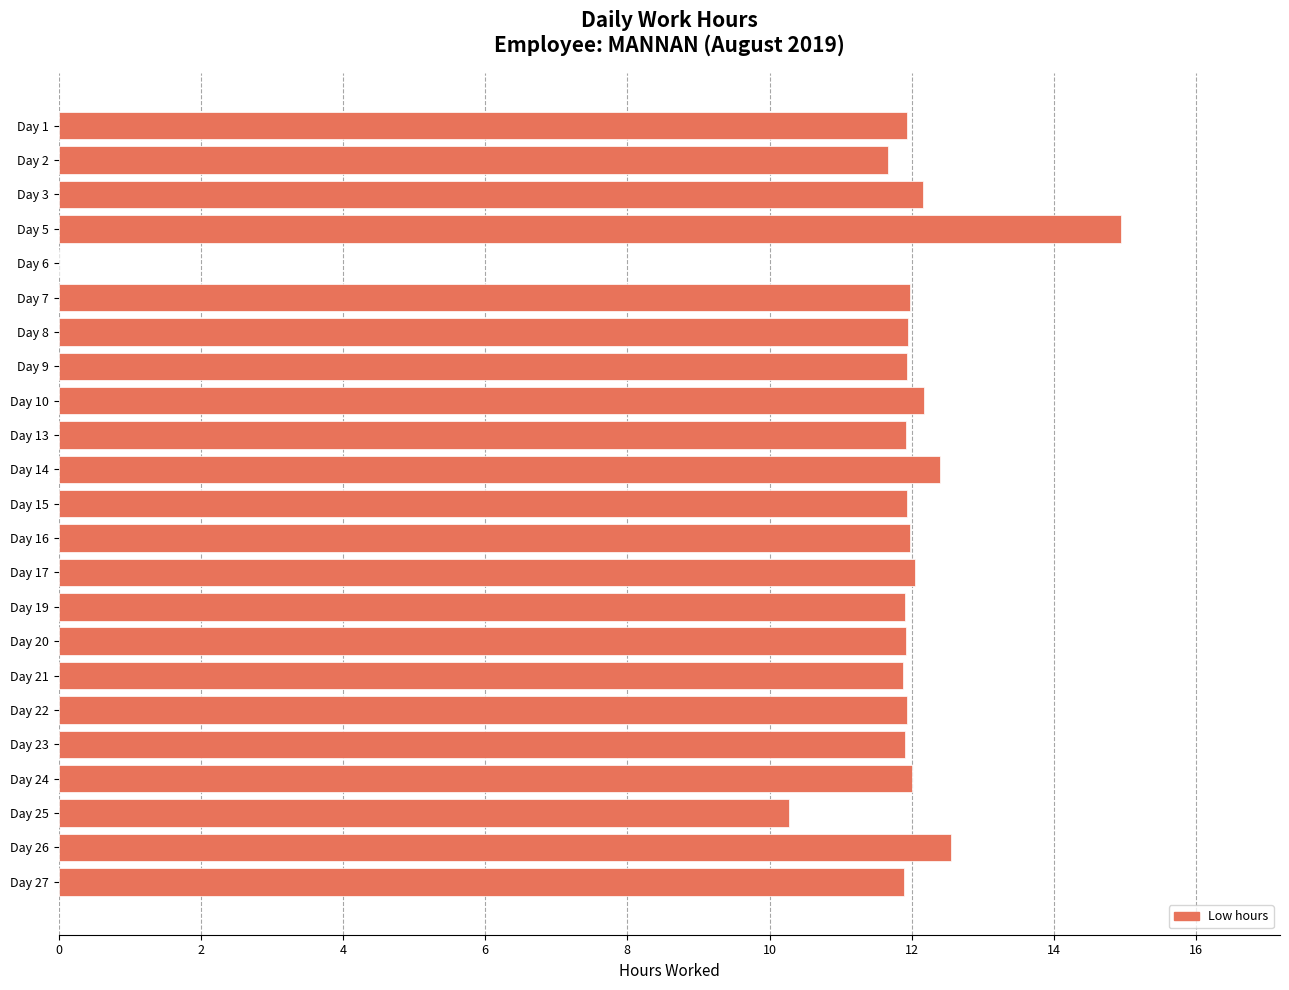

Which has a higher value, Day 8 or Day 26?

Day 26